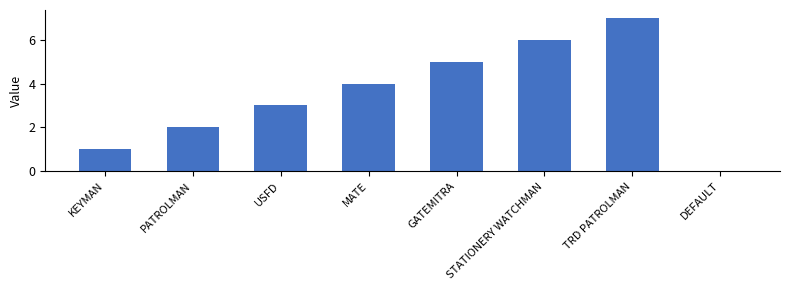

Reading left to right, transcribe all the data shown in this chart.

1	2	3	4	5	6	7	0